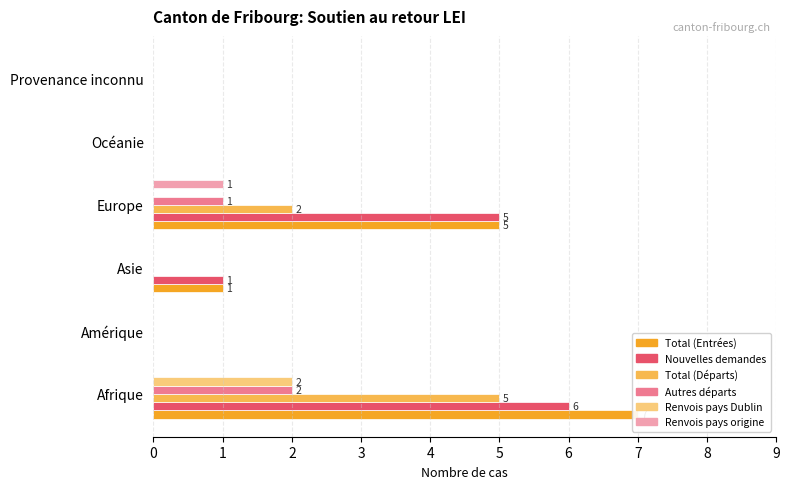

List the series in order of their peak value, lowest first.

Renvois pays origine, Autres départs, Renvois pays Dublin, Total (Départs), Nouvelles demandes, Total (Entrées)